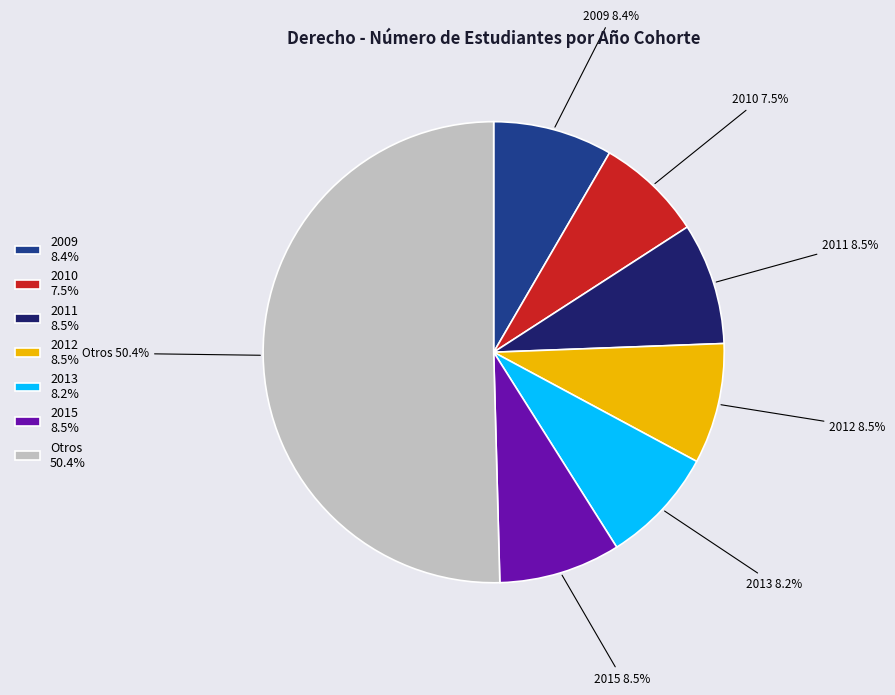

Combined, what portion of the pie is 2015 8.5% and 2009 8.4%?

16.9%